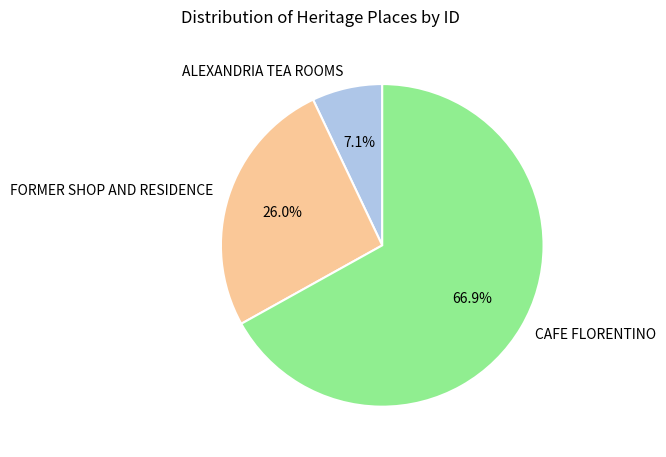

To the nearest percent, what portion does ALEXANDRIA TEA ROOMS represent?

7%